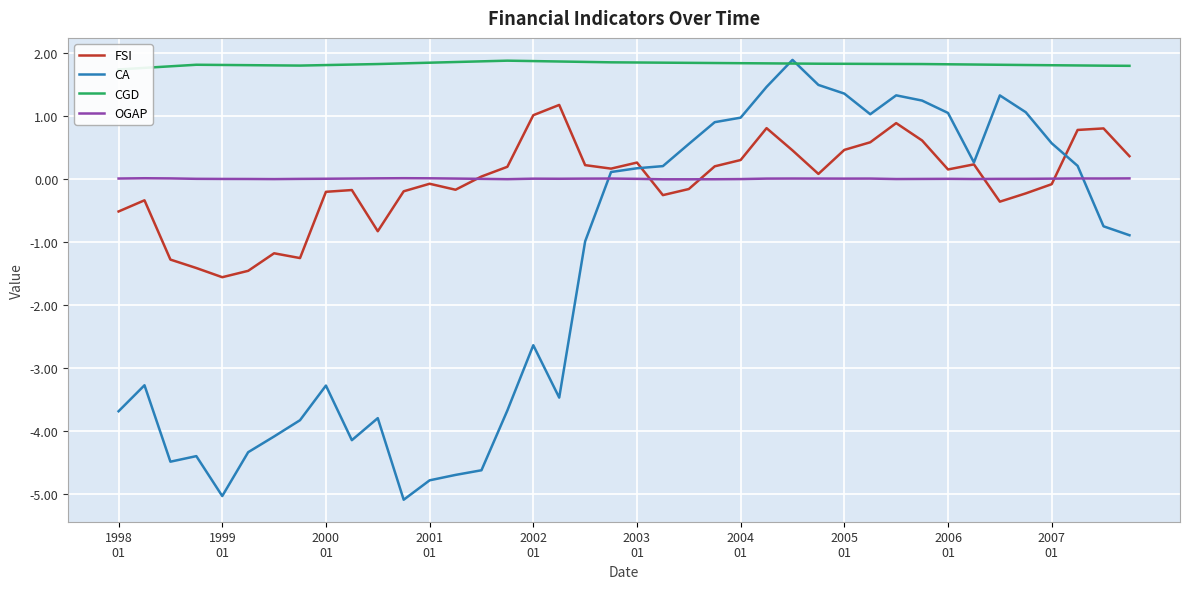

At which category is the sum across all series the highest?

26